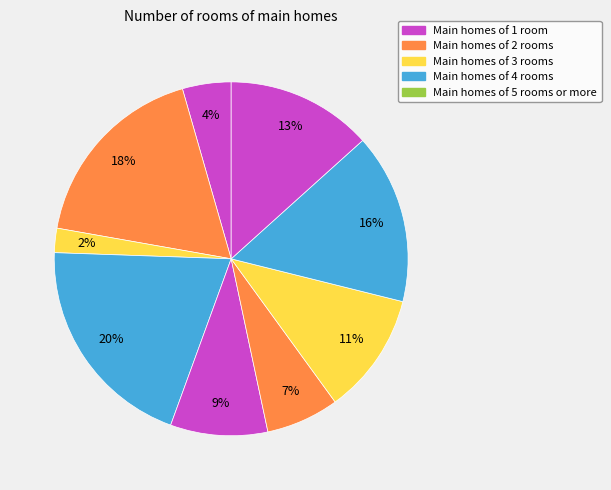

Count the number of slices in the pie.

9